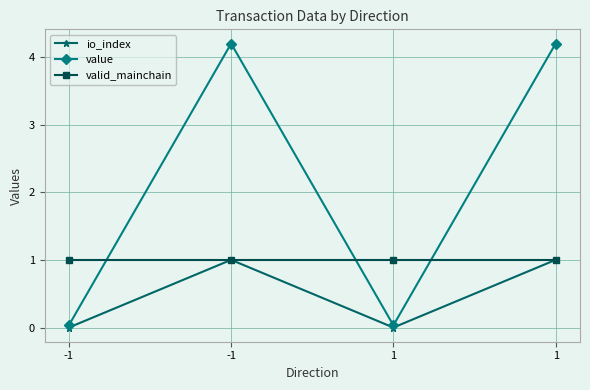

True or false: value and io_index cross at least once.

False